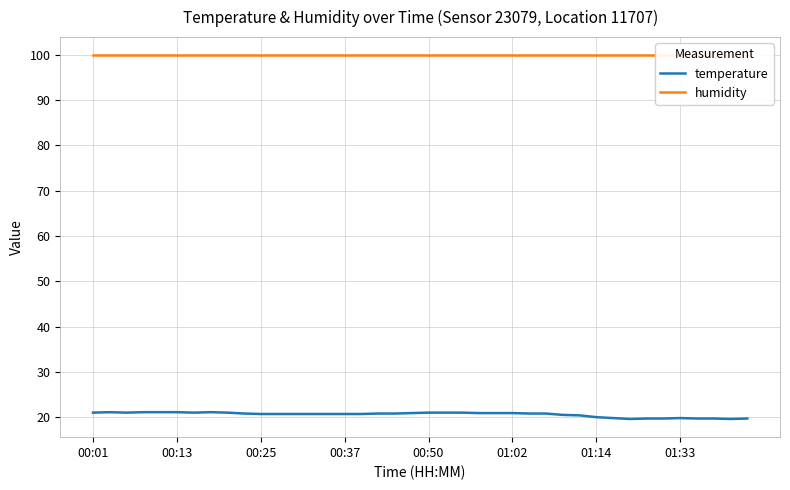

Which series has the widest spread of values?

temperature